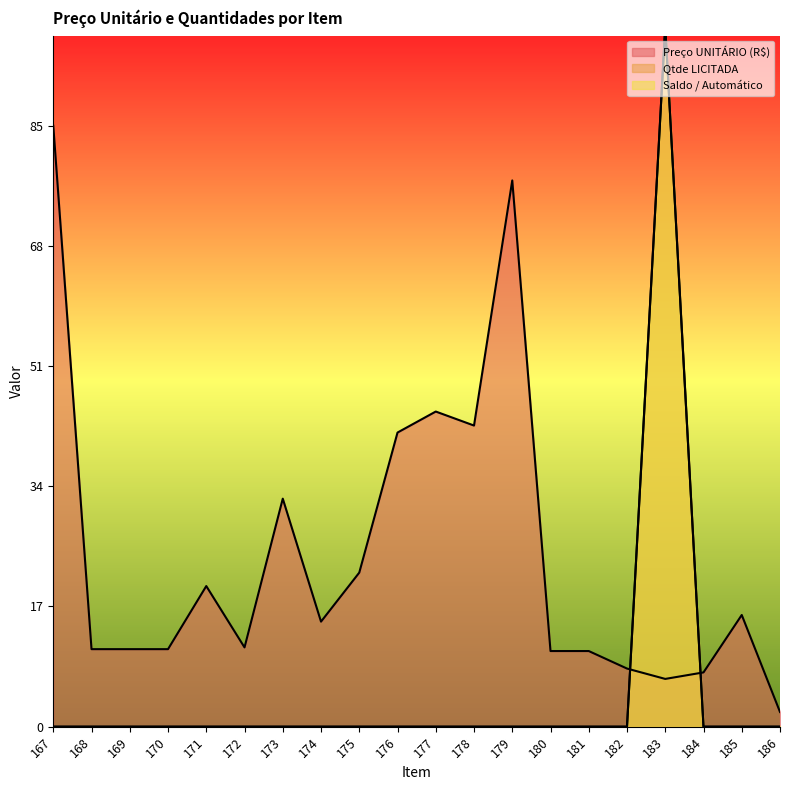

At which category does the chart reach its peak across all series?

183